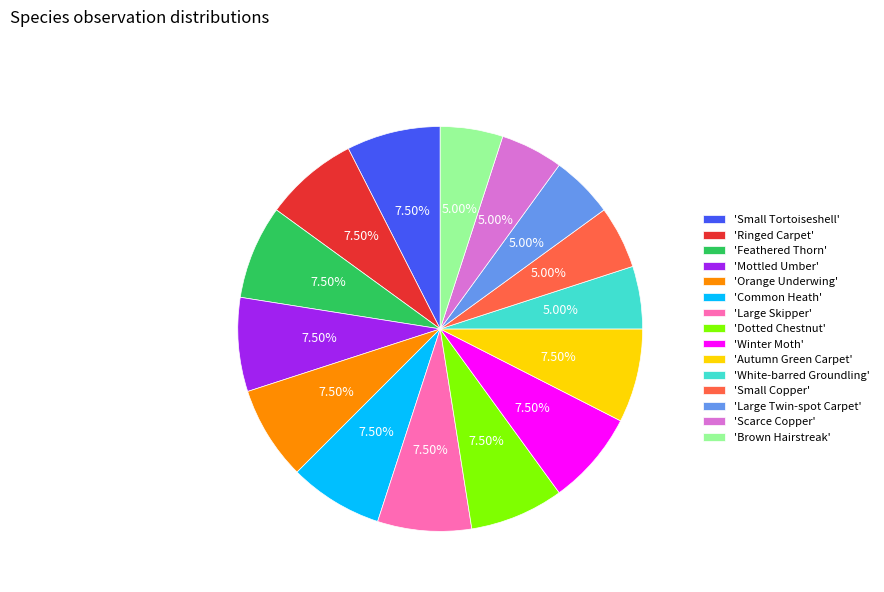

Is 'Small Copper' the majority of the pie?

No